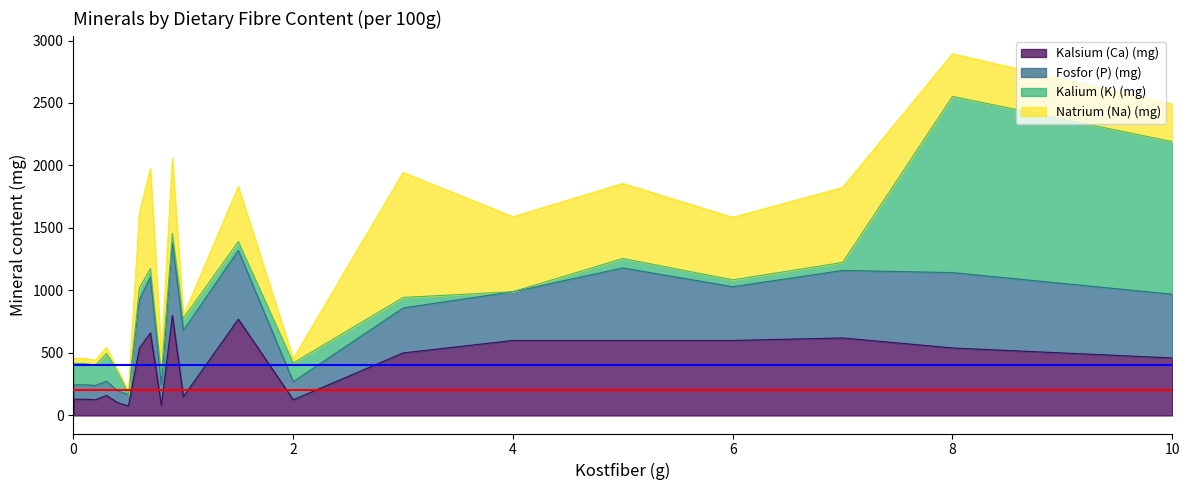

Which series changed the most between 0.2 and 0.9?

Kalsium (Ca) (mg)